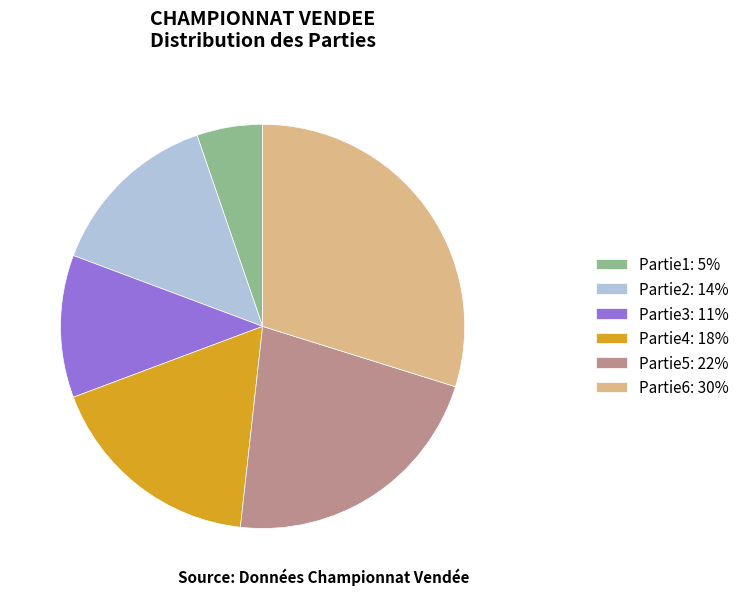

Combined, do Partie4: 18% and Partie1: 5% account for over 50%?

No